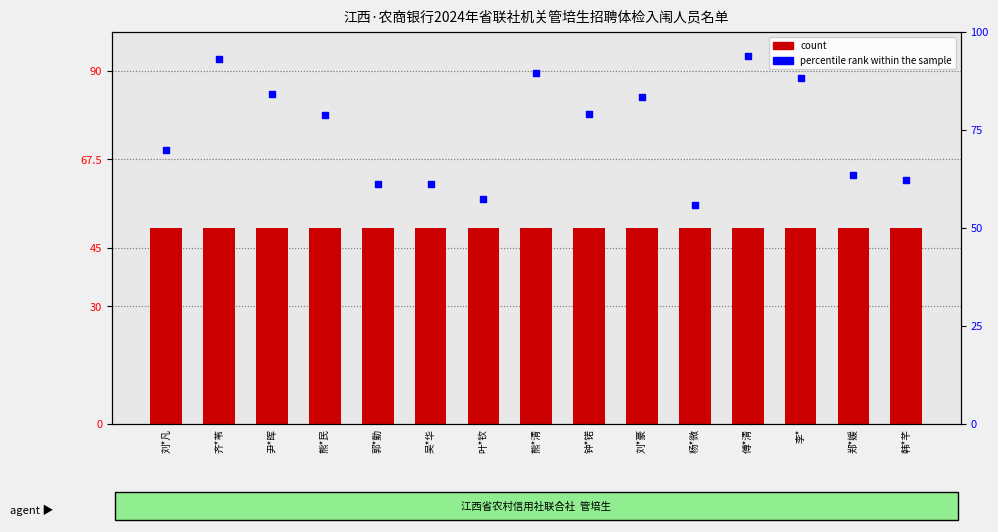

Which series contains the lowest Y value?

count